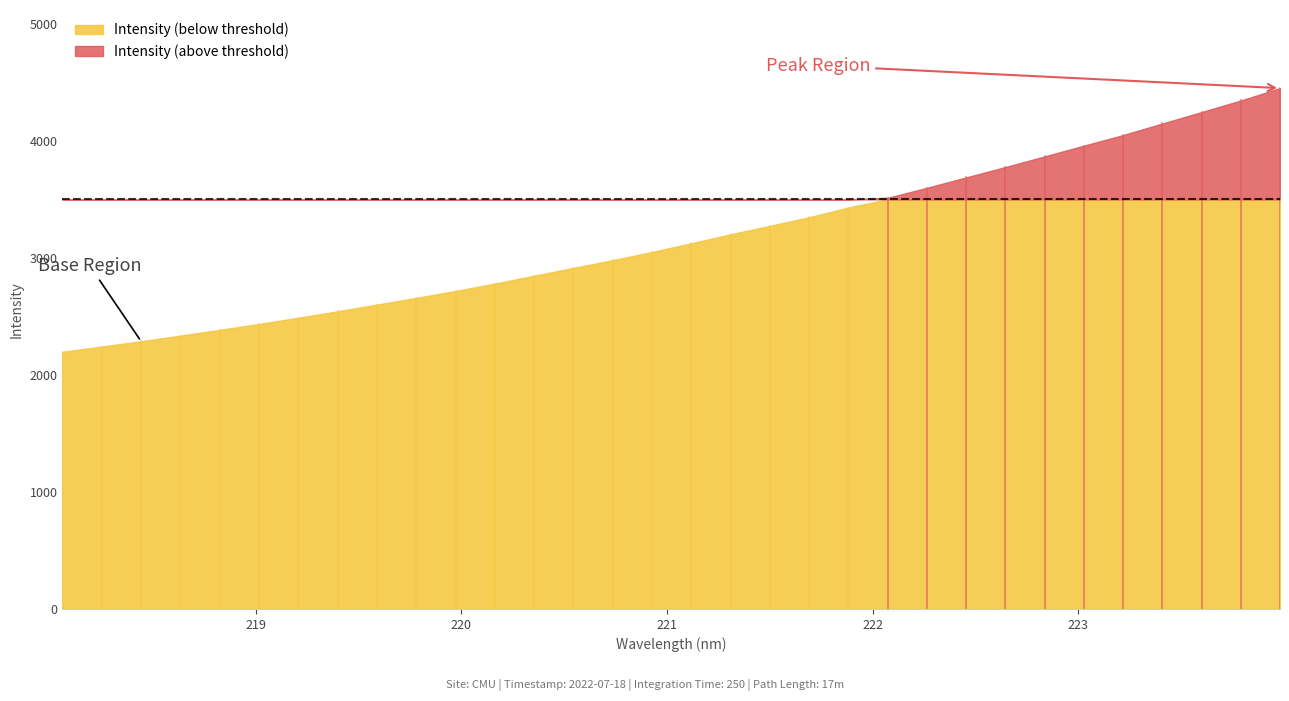

Reading left to right, what are all the values shown in this chart?

2197.3	2242.2	2287.2	2335.3	2384.5	2434.9	2488.5	2543.4	2600.6	2657.9	2716.7	2780.1	2847.2	2914.2	2980.1	3049.8	3124.4	3201.0	3273.3	3346.4	3430.2	3512.9	3598.2	3687.4	3775.8	3866.8	3958.6	4049.1	4148.1	4245.4	4344.5	4450.1